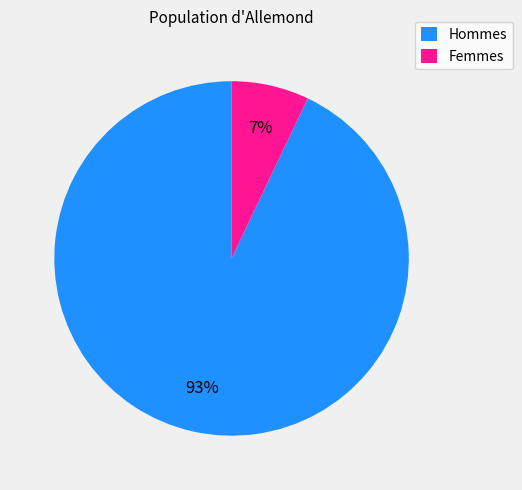

What percentage is the Femmes slice, to the nearest percent?

7%